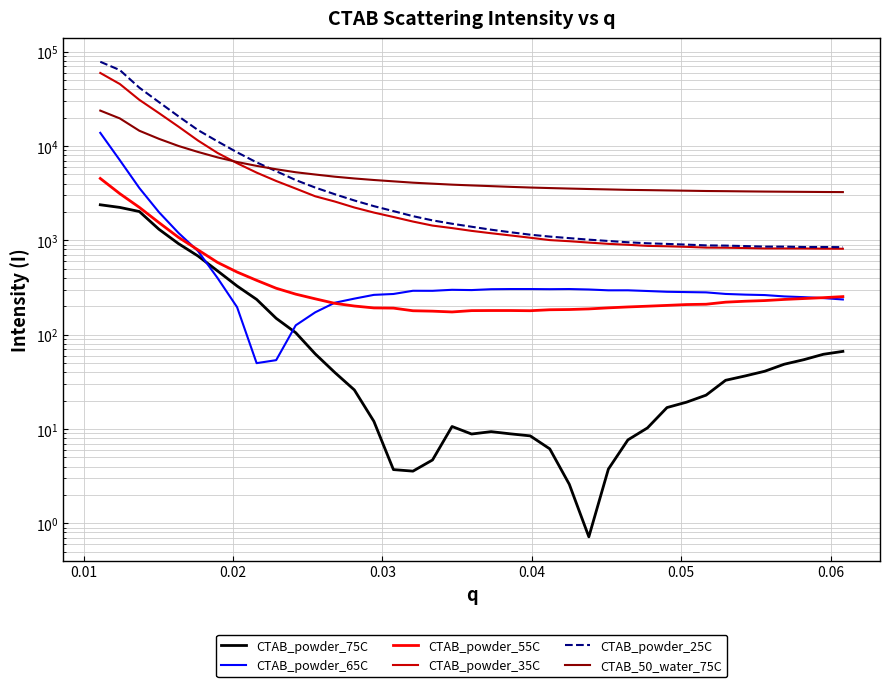

What is the value of the CTAB_powder_35C point at the 17th from the left?

1581.8